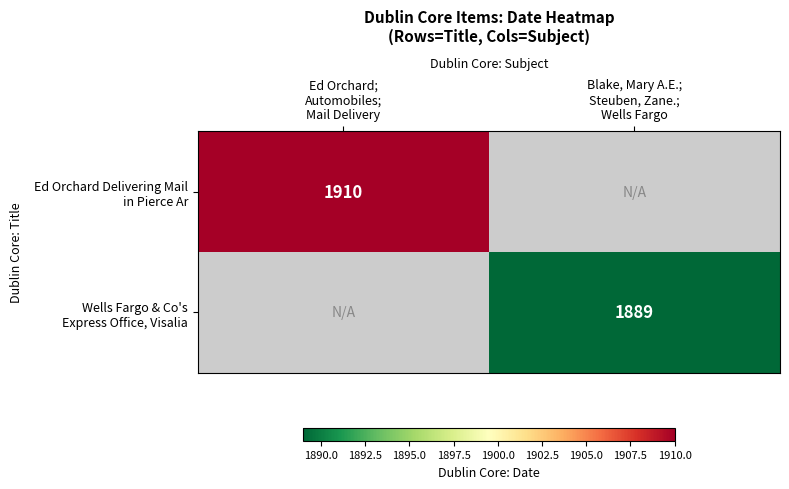

Rank the categories by Ed Orchard Delivering Mail in Pierce Ar value from lowest to highest.

Blake, Mary A.E.; Steuben, Zane.; Wells Fargo, Ed Orchard; Automobiles; Mail Delivery